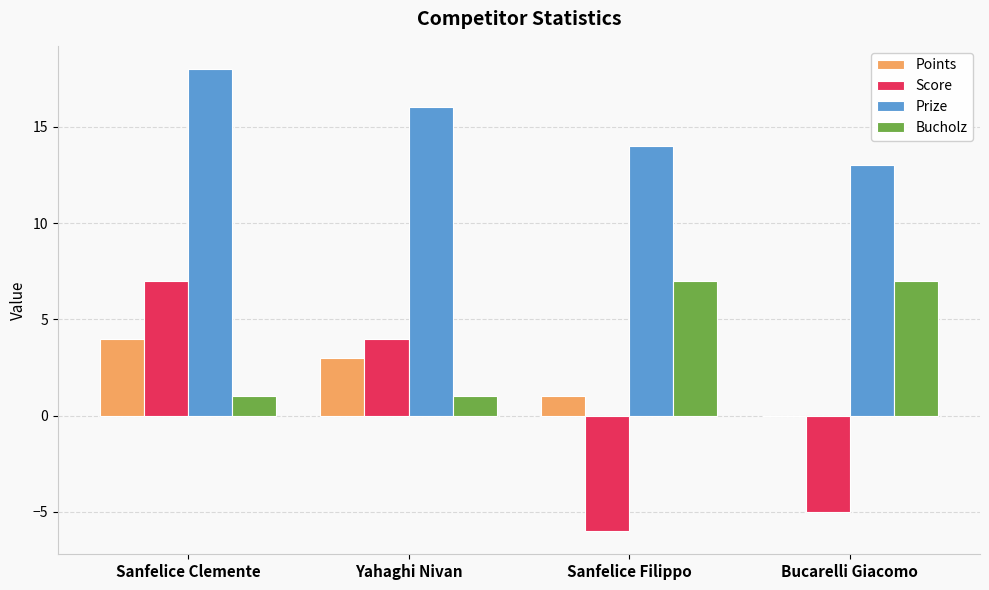

Which series has the largest total across all categories?

Prize